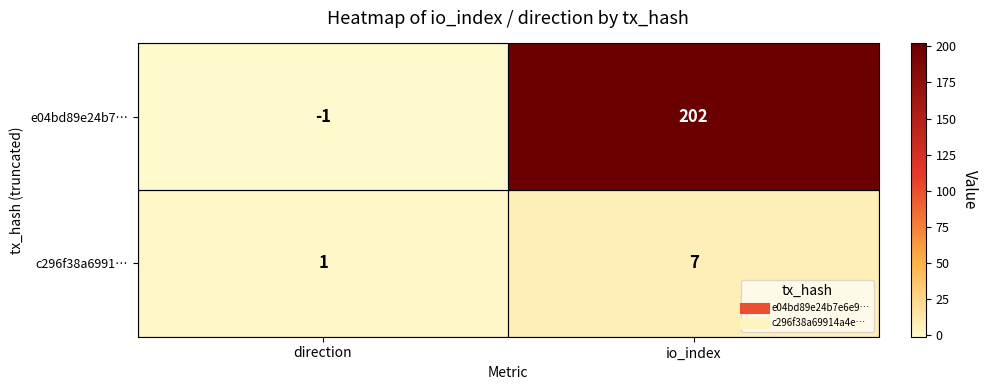

List the series in order of their overall mean, highest first.

e04bd89e24b7…, c296f38a6991…